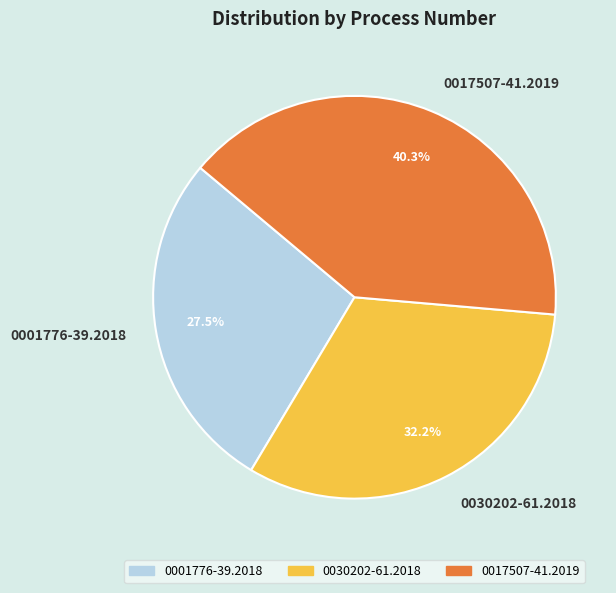

Is 0017507-41.2019 the majority of the pie?

No